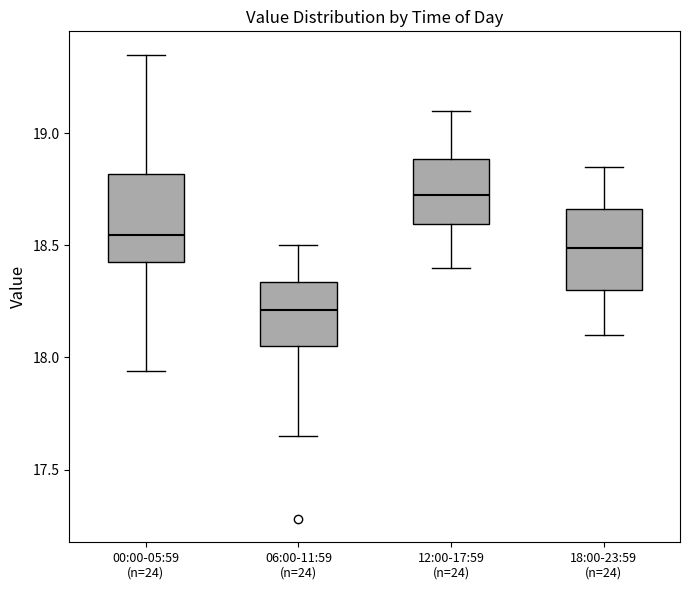

Where does the lower whisker of the box for 00:00-05:59 (n=24) end on the y-axis? The values are not printed on the chart, so give them approximately, as read against the axis.

17.95